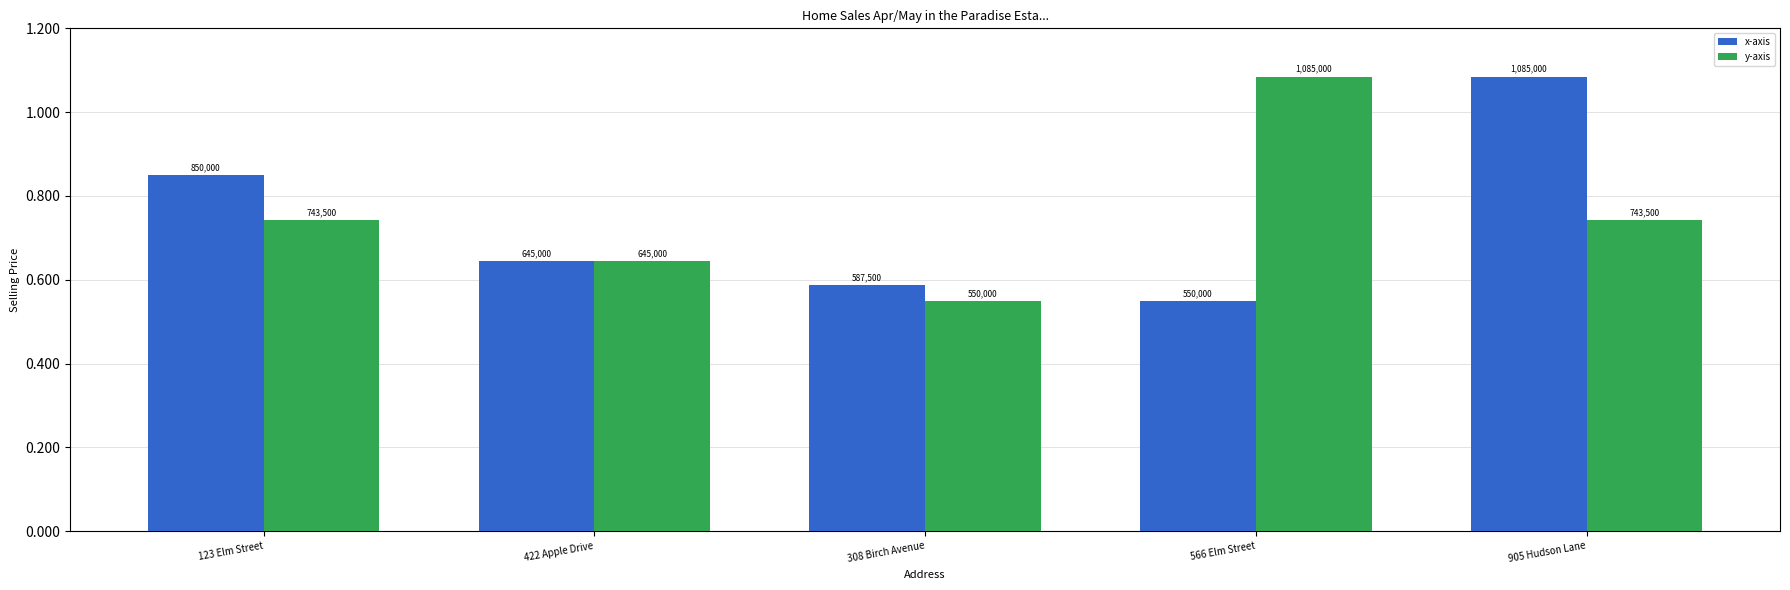

What is the total value across all series at 123 Elm Street?

1593500